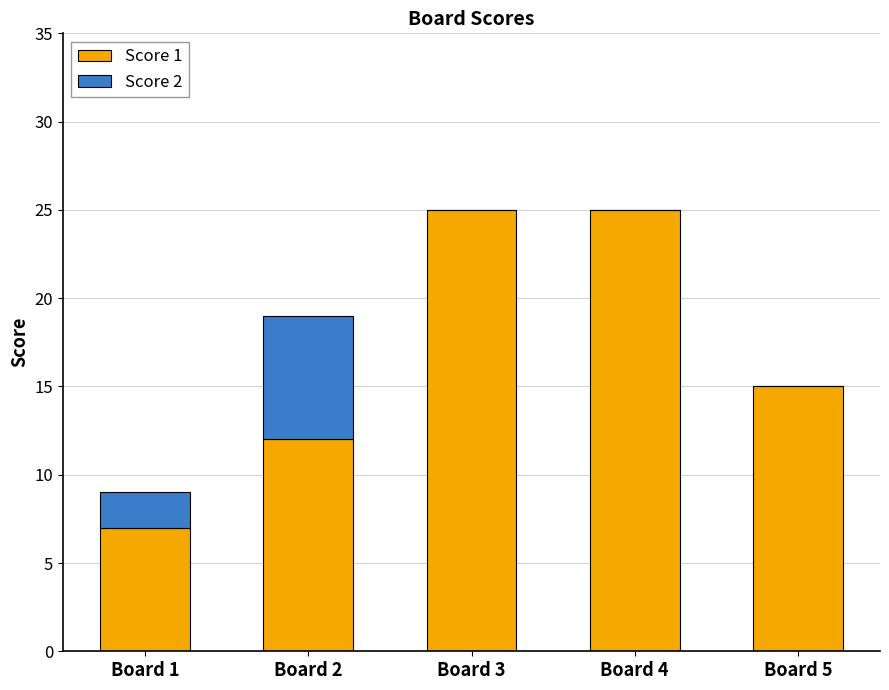

Where is Score 1 nearest to the value 16?

Board 5